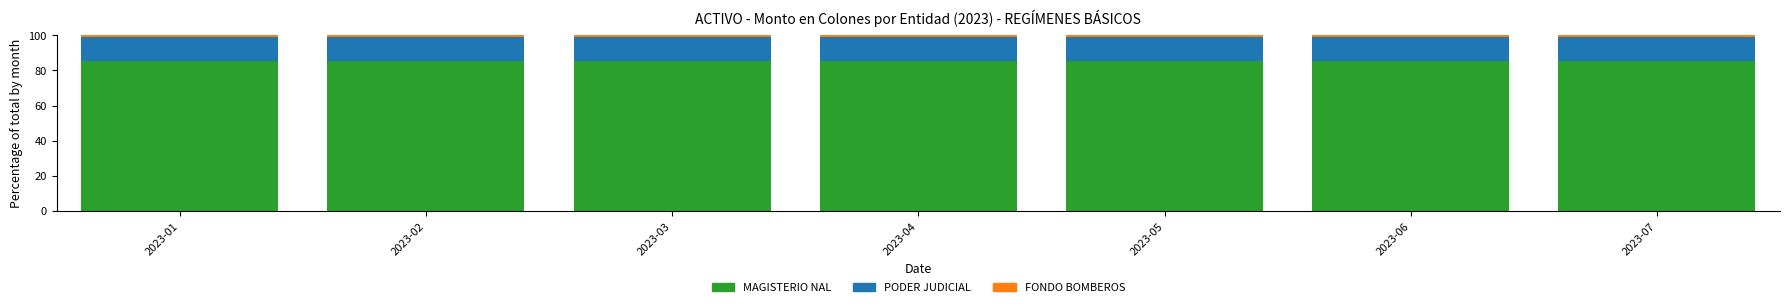

What is the sum of all MAGISTERIO NAL values?

597.2